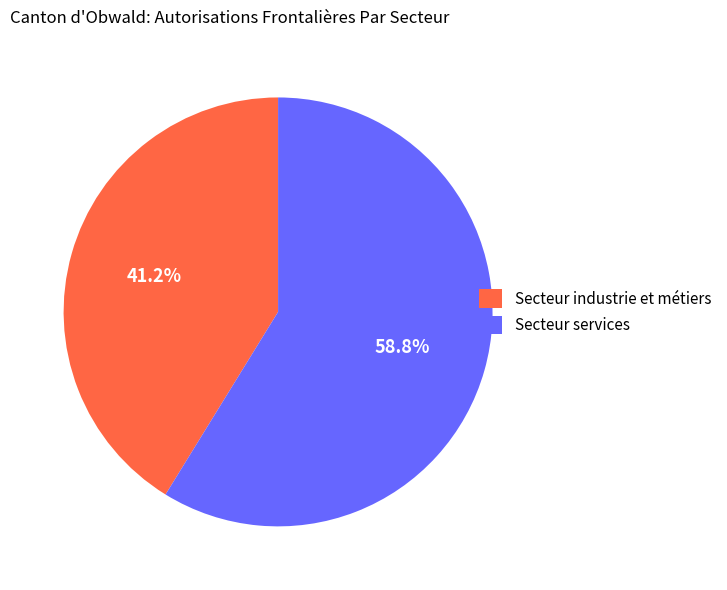

How many segments does this pie chart have?

2